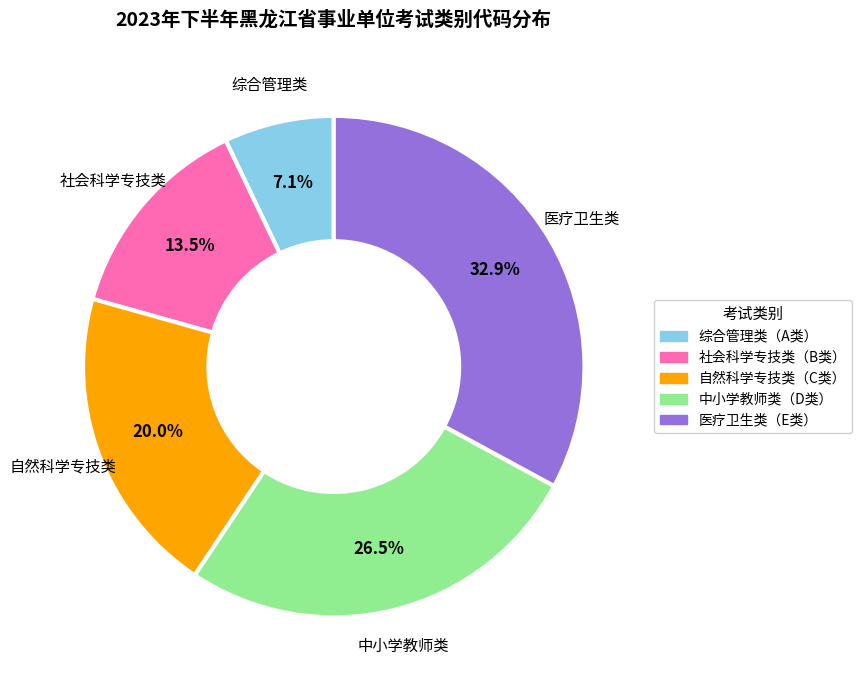

How many slices are in this pie chart?

5